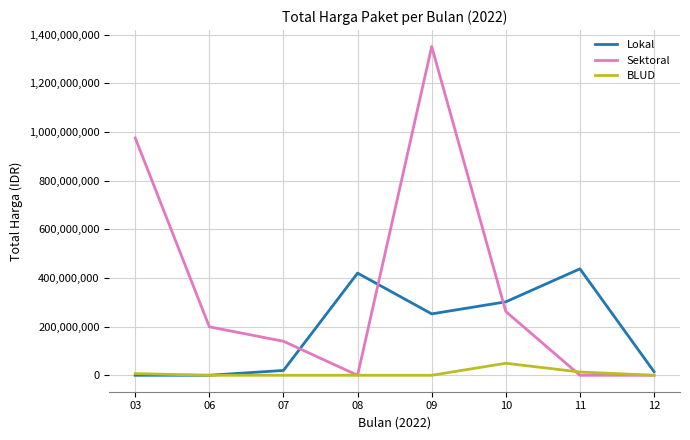

Count the number of categories in the chart.

8